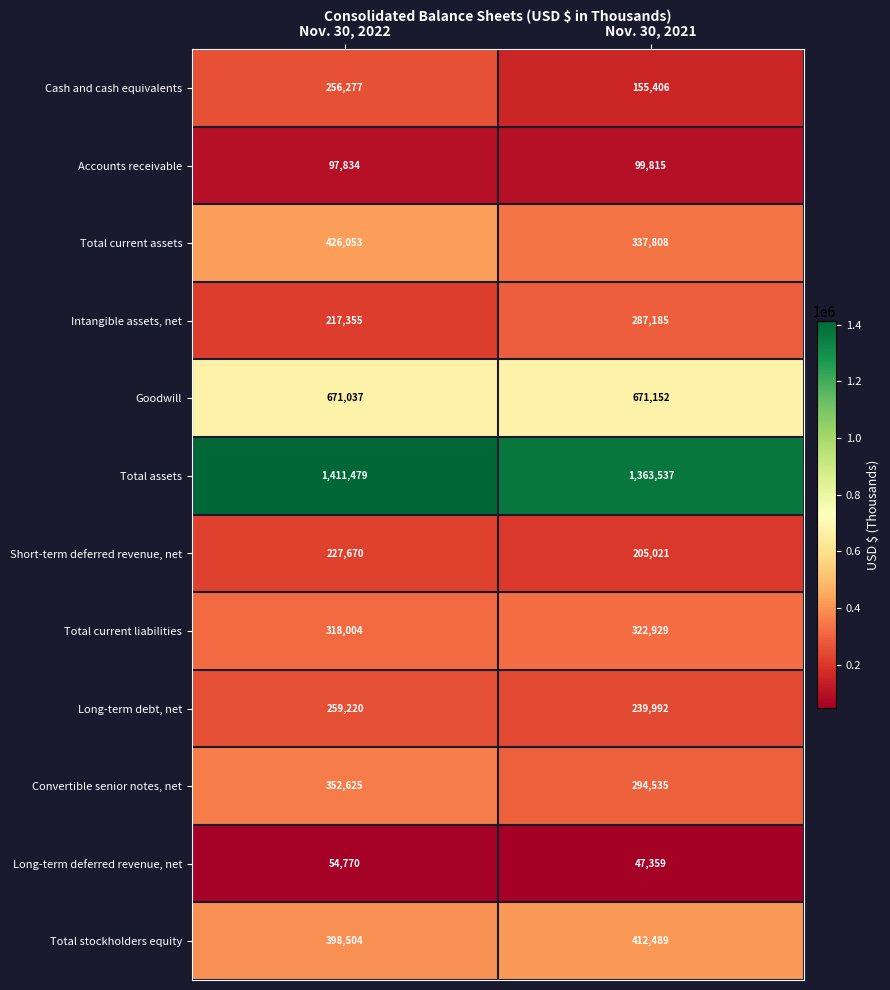

Which series has the largest total across all categories?

Total assets